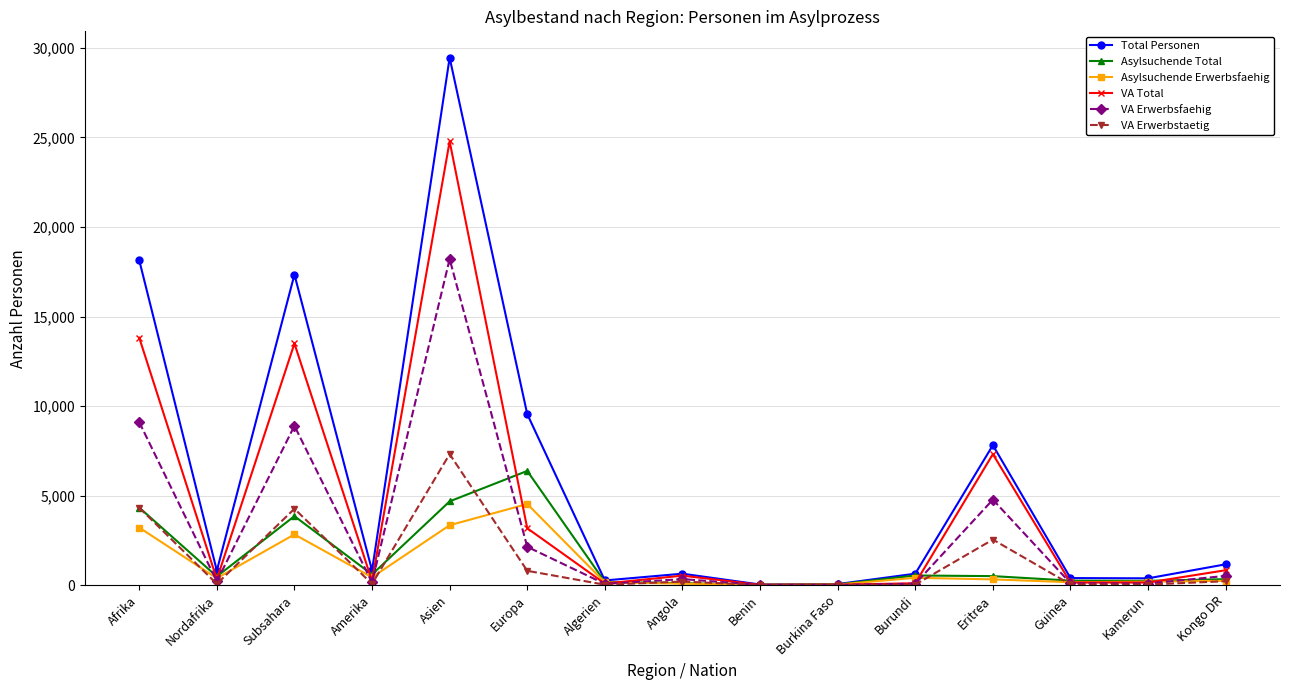

Which series has the widest spread of values?

Total Personen